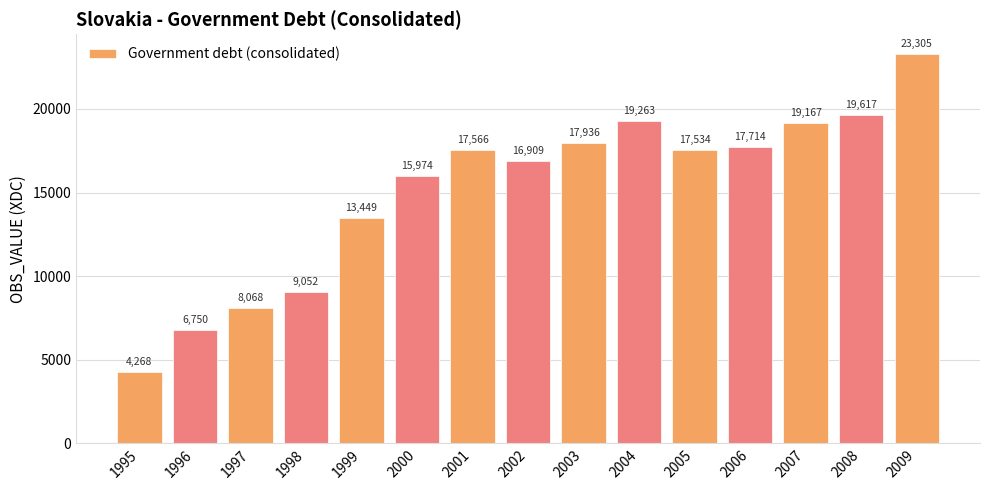

What is the value of the 3rd bar from the left?

8068